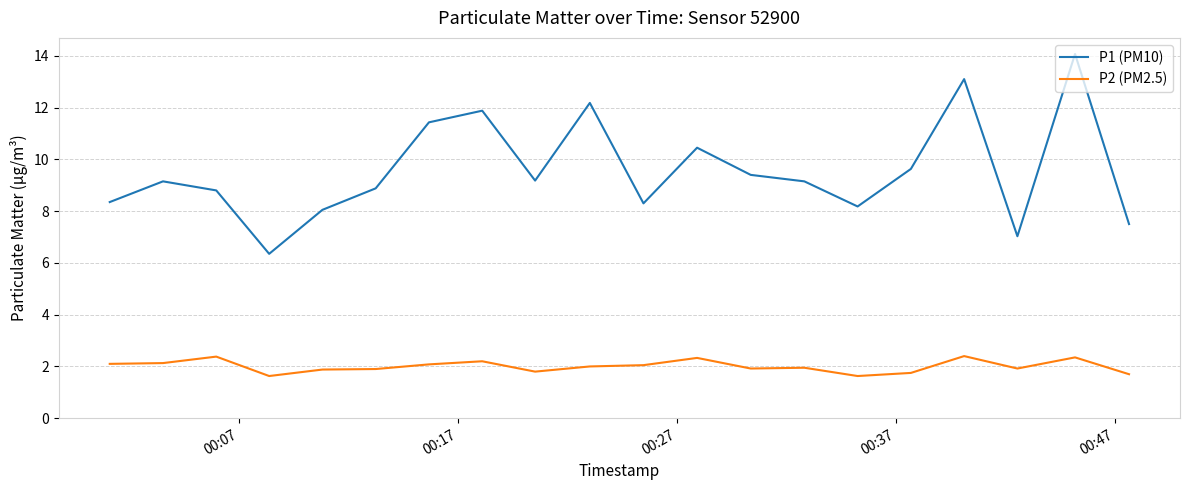

What is the maximum value for P2 (PM2.5)?

2.4